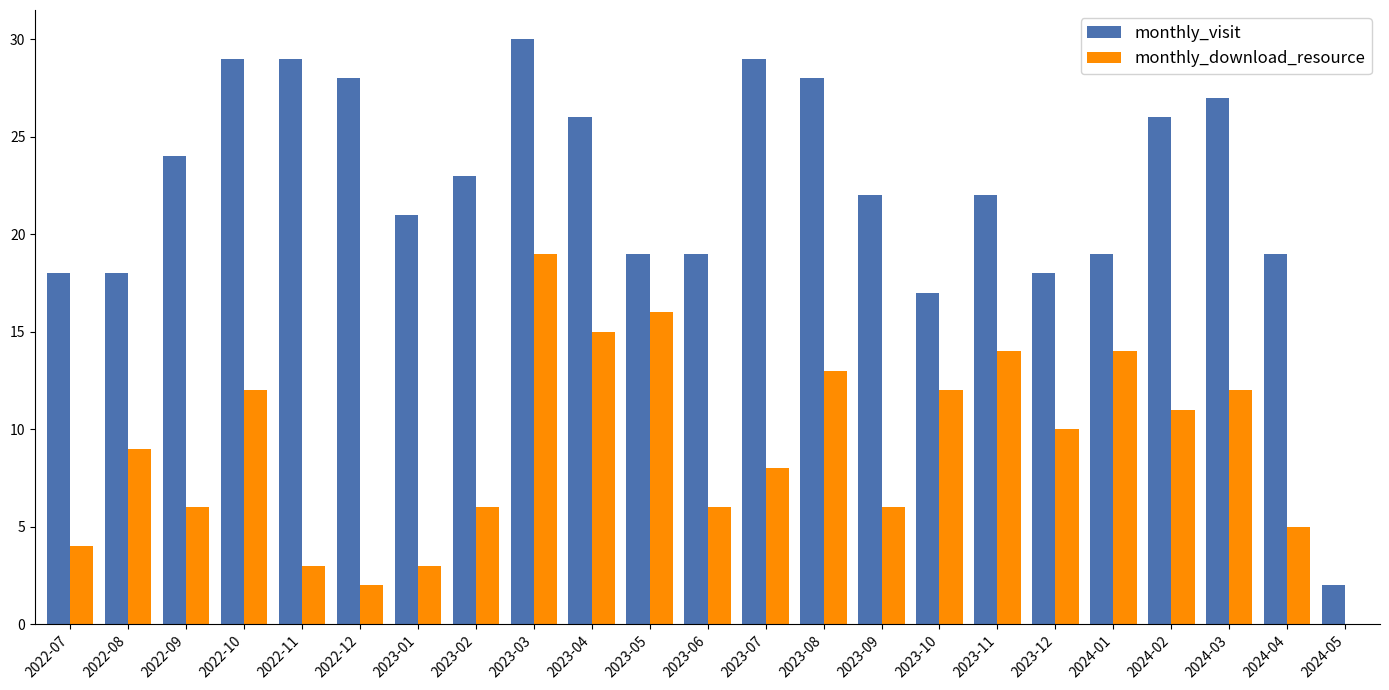

Read the monthly_visit value at 2023-04.

26